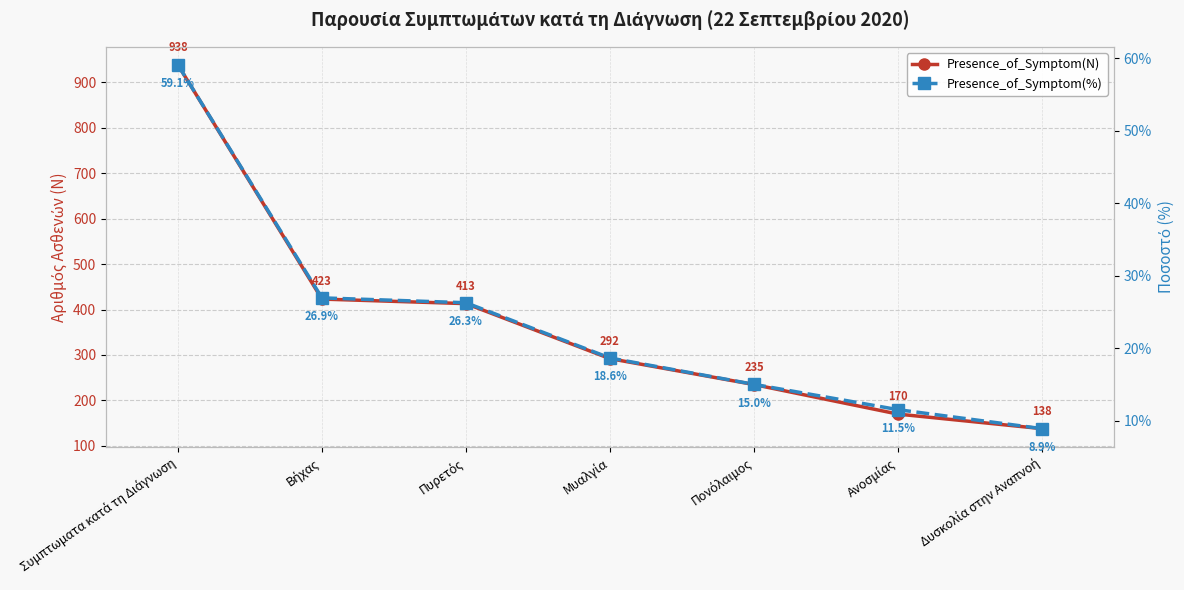

Reading left to right, list all the values displayed in this chart.

Presence_of_Symptom(N): Συμπτωματα κατά τη Διάγνωση=938.0	Βήχας=423.0	Πυρετός=413.0	Μυαλγία=292.0	Πονόλαιμος=235.0	Ανοσμίας=170.0	Δυσκολία στην Αναπνοή=138.0
Presence_of_Symptom(%): Συμπτωματα κατά τη Διάγνωση=59.1	Βήχας=26.9	Πυρετός=26.3	Μυαλγία=18.6	Πονόλαιμος=15.0	Ανοσμίας=11.5	Δυσκολία στην Αναπνοή=8.9